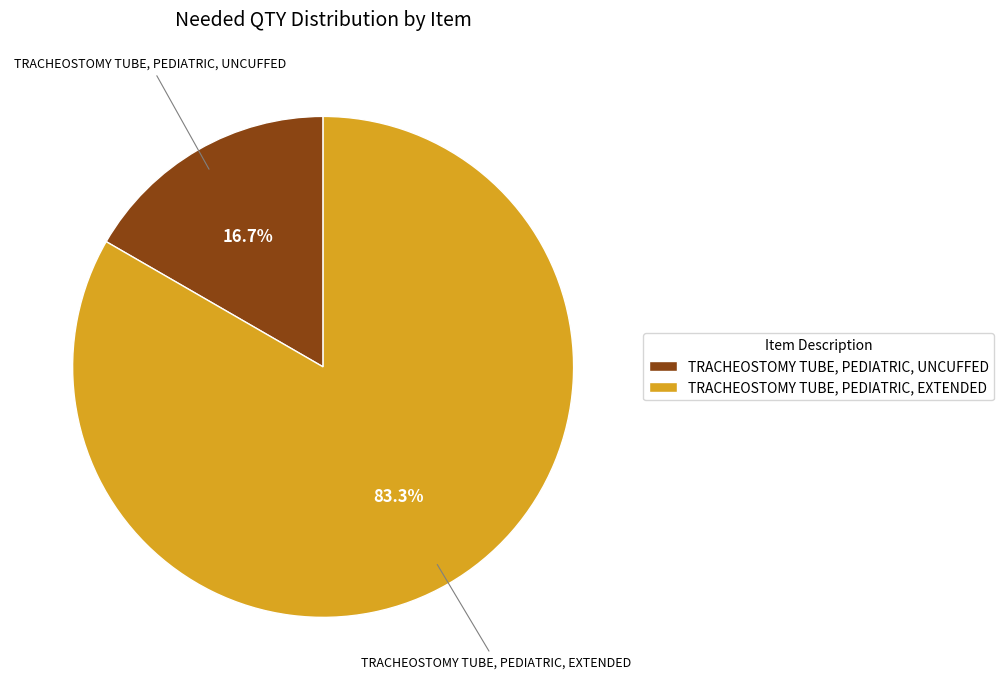

The TRACHEOSTOMY TUBE, PEDIATRIC, UNCUFFED slice represents 17% of the pie. True or false?

True